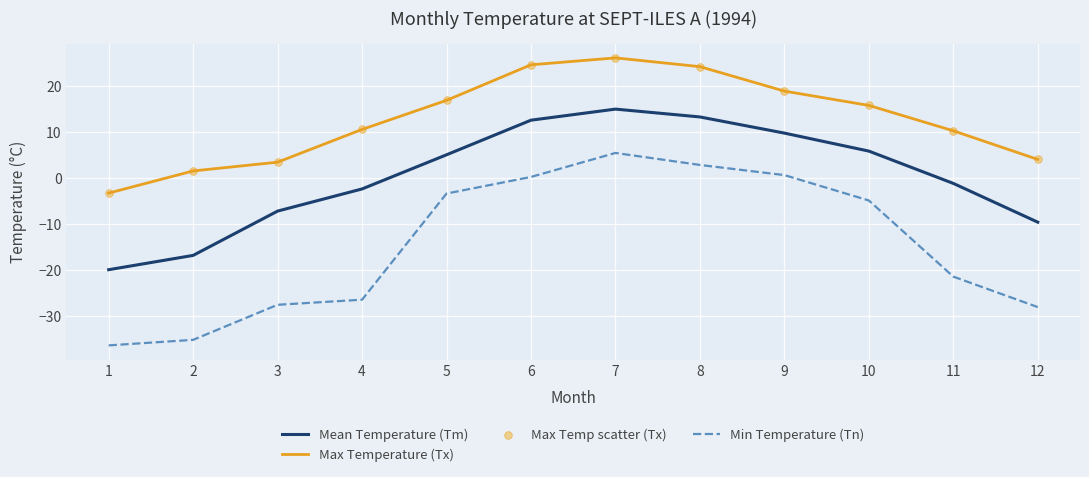

What is the total value across all series at 1?

-59.5